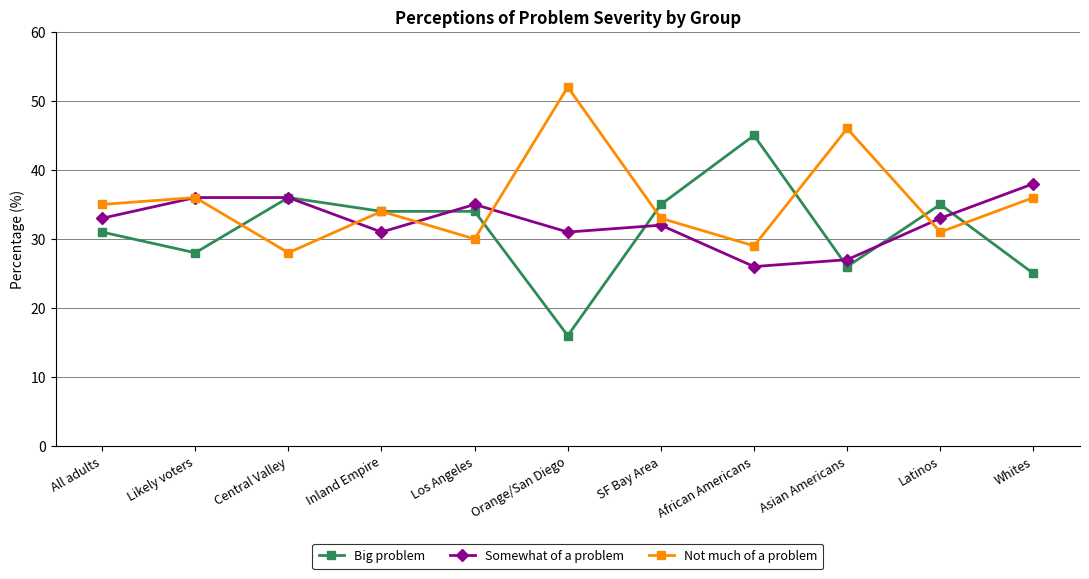

True or false: Not much of a problem and Big problem cross at least once.

True